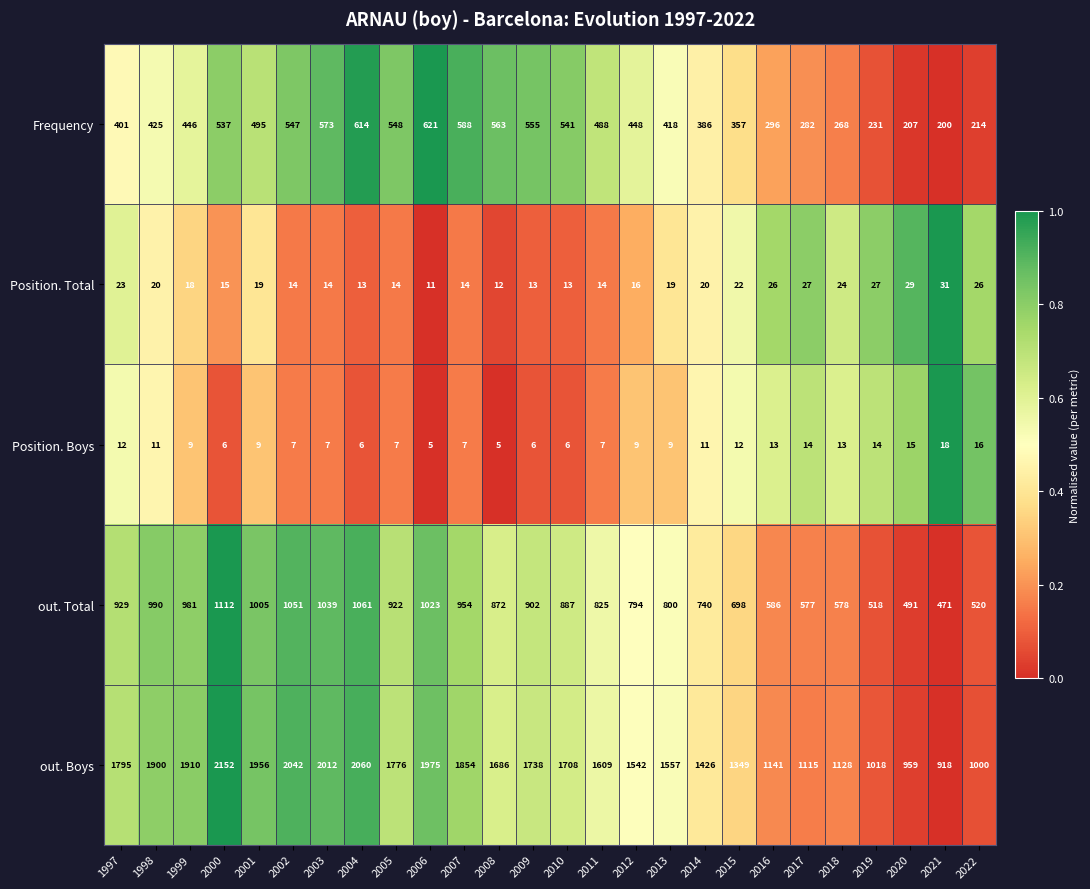

What is the difference between the second highest and second lowest values in the out. Total series?

570